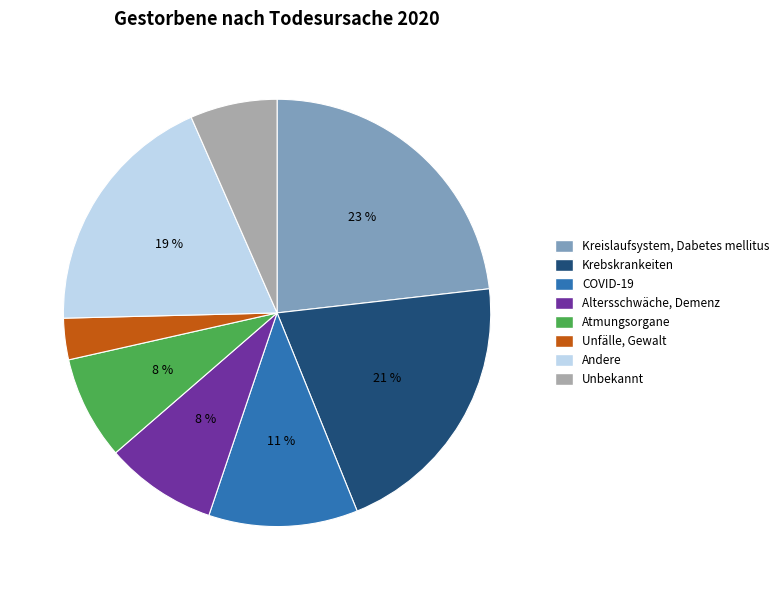

To the nearest percent, what percentage of the pie is Kreislaufsystem, Dabetes mellitus?

23%